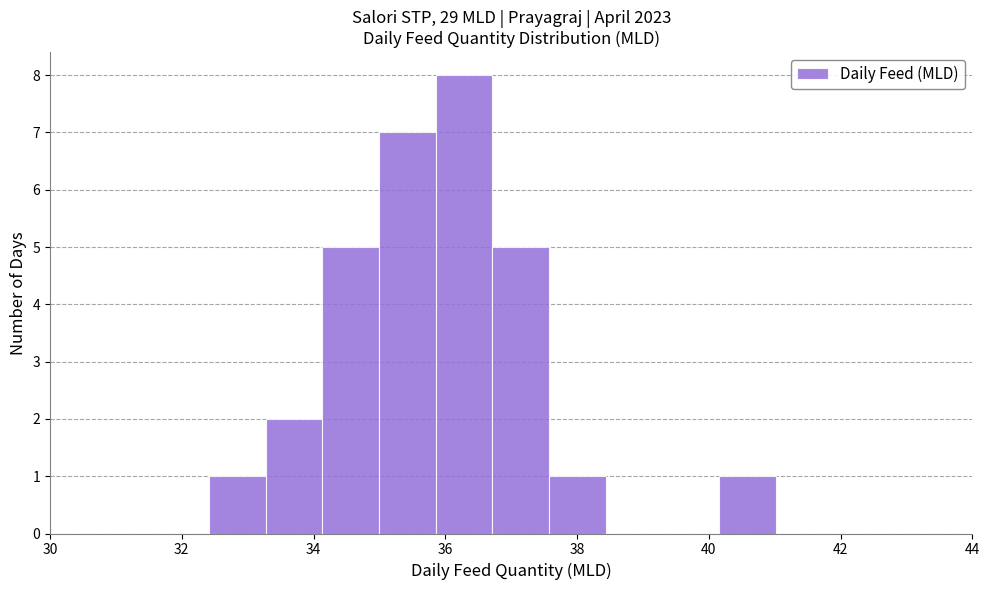

Reading left to right, list every bar in this chart as the range it spans on the x-axis followed by its height. Neither the bar edges nor the heights are printed on the chart, so give them approximately, as read against the axes.

32.4 to 33.2: 1
33.2 to 34.2: 2
34.2 to 35.0: 5
35.0 to 35.8: 7
35.8 to 36.8: 8
36.8 to 37.6: 5
37.6 to 38.4: 1
38.4 to 39.2: 0
39.2 to 40.2: 0
40.2 to 41.0: 1